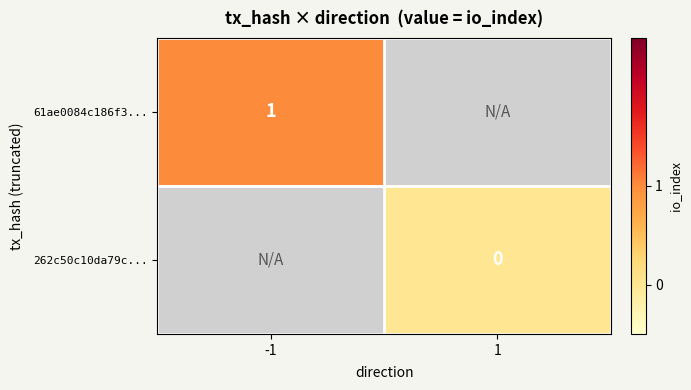

What is the maximum value shown in the chart?

1.0